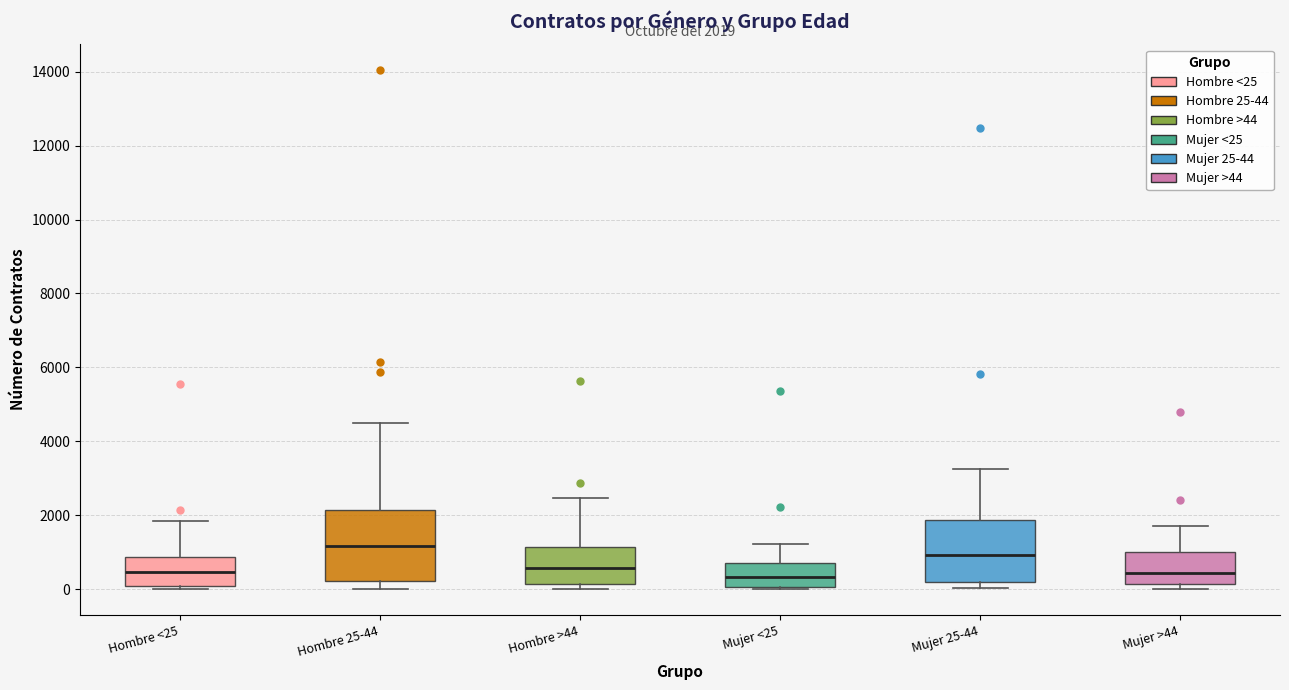

Which box is the tallest, from its lower edge to its upper edge?

Hombre 25-44